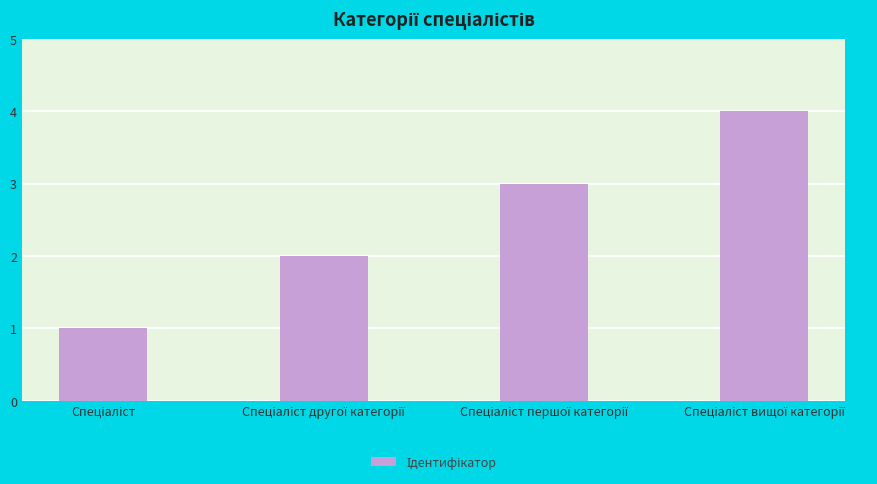

What is the difference between the maximum and minimum values?

3